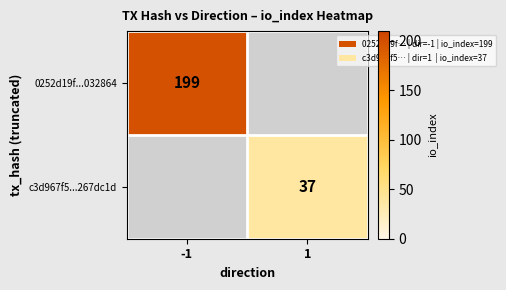

True or false: 0252d19f...032864 has a value of 199 at -1.

True